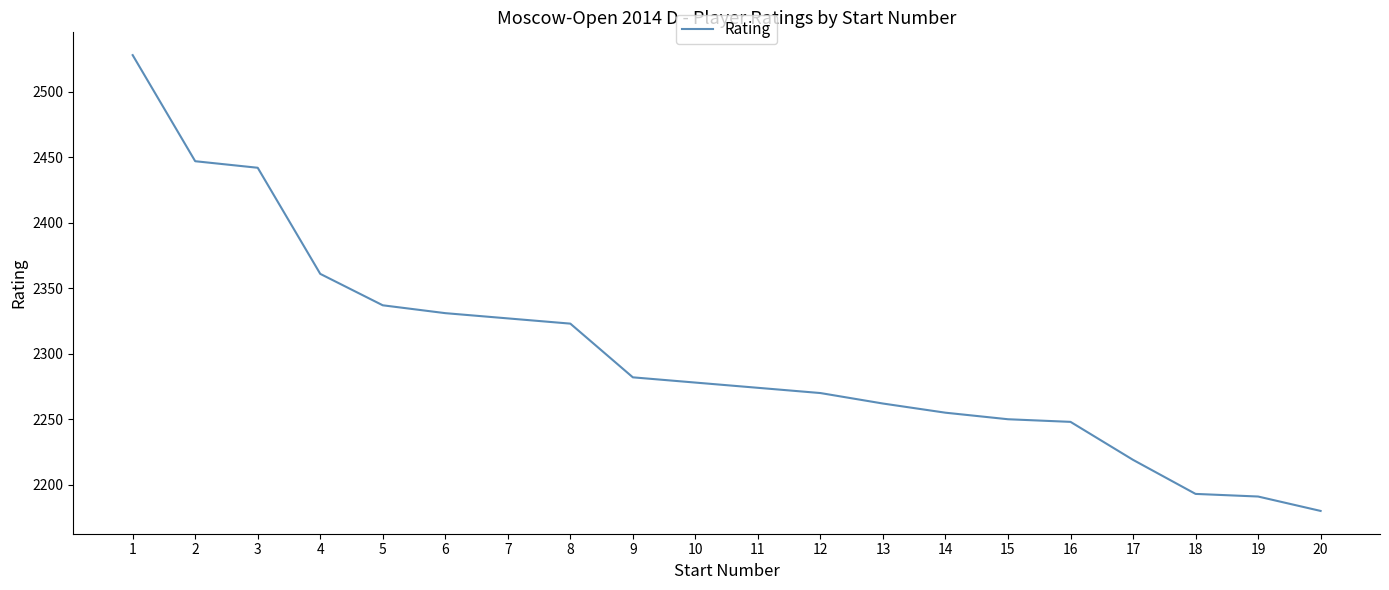

Between 10 and 16, which is larger?

10